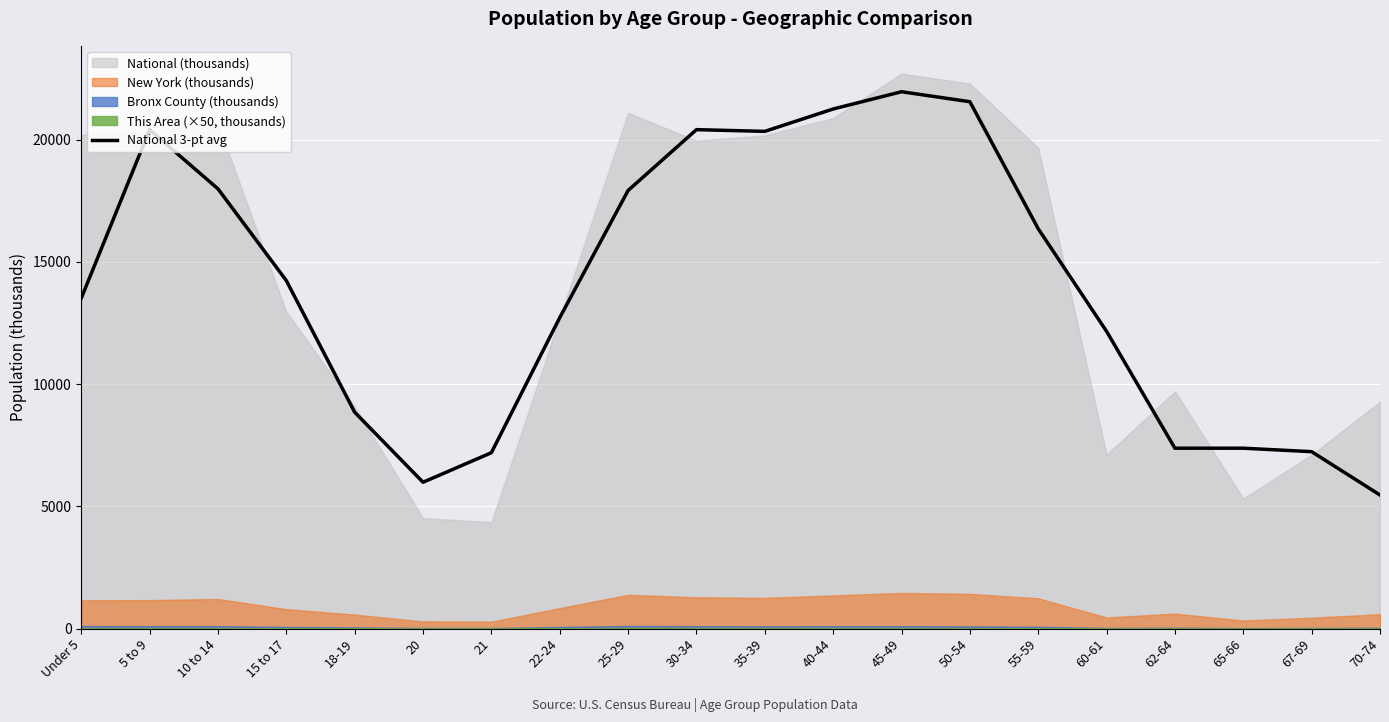

At which label is the value closest to 13715?

Under 5